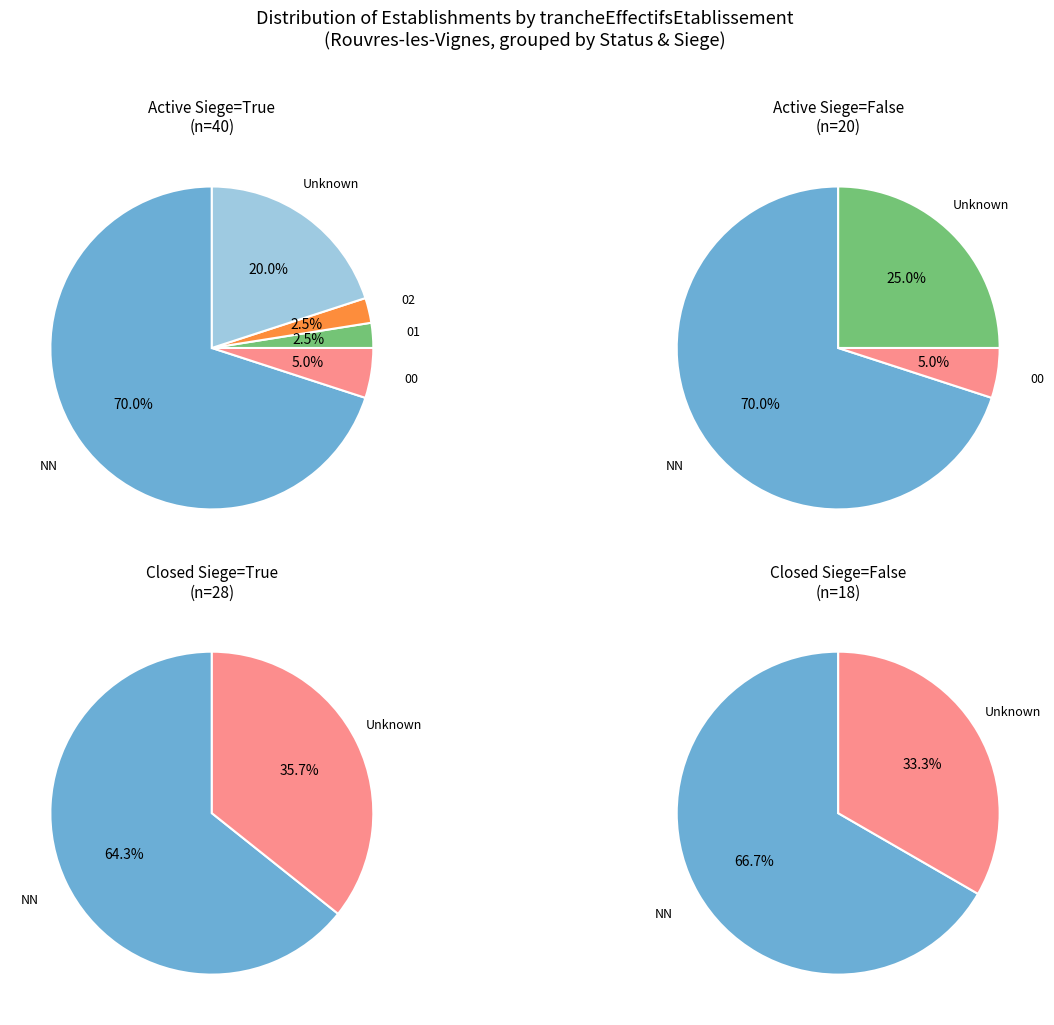

Does any single category account for the majority?

Yes